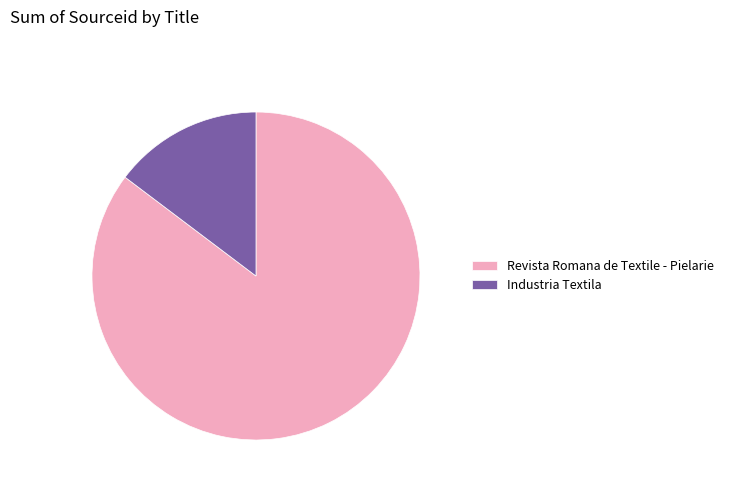

Which slice is the smallest?

Industria Textila